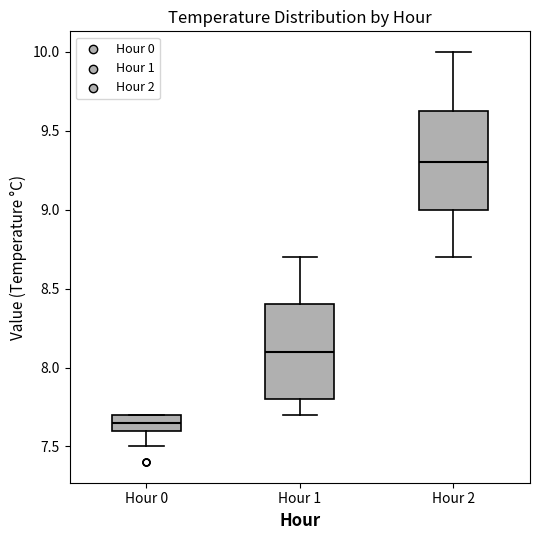

Reading left to right, read every box against the y-axis: the position of its median line, the range the box covers, and the ends of its whiskers. The values are not printed on the chart, so give them approximately, as read against the axis.

Hour 0: median 7.65, box 7.60 to 7.70, whiskers 7.50 to 7.70
Hour 1: median 8.10, box 7.80 to 8.40, whiskers 7.70 to 8.70
Hour 2: median 9.30, box 9.00 to 9.65, whiskers 8.70 to 10.00